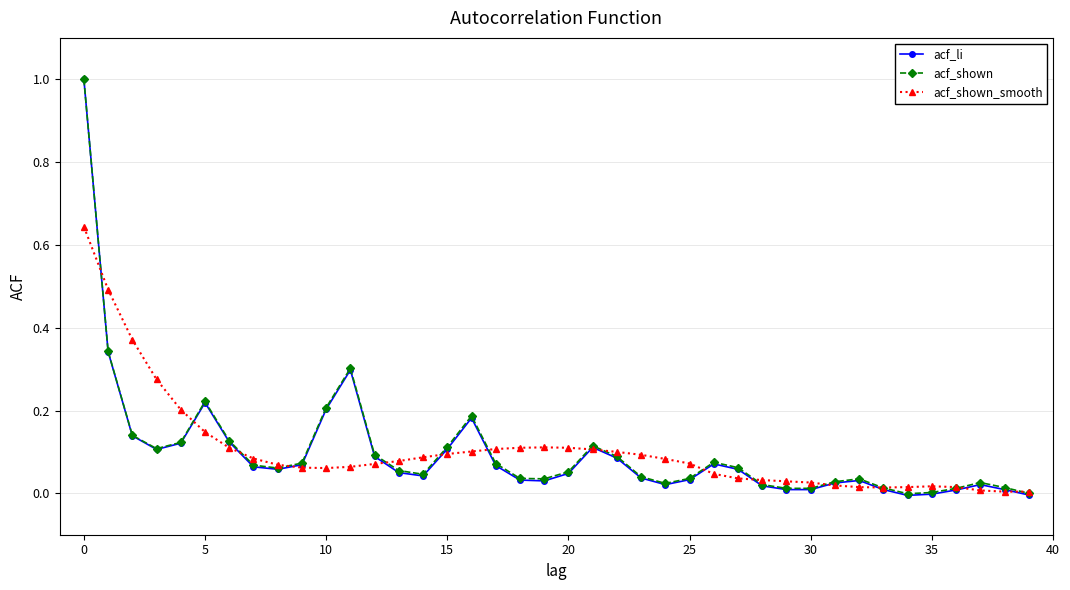

How many distinct data groups are displayed?

3